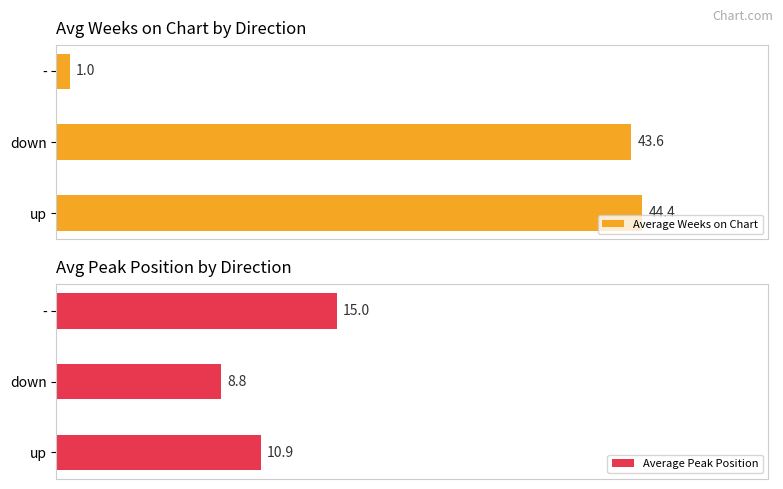

At which label does Average Peak Position reach its peak?

-